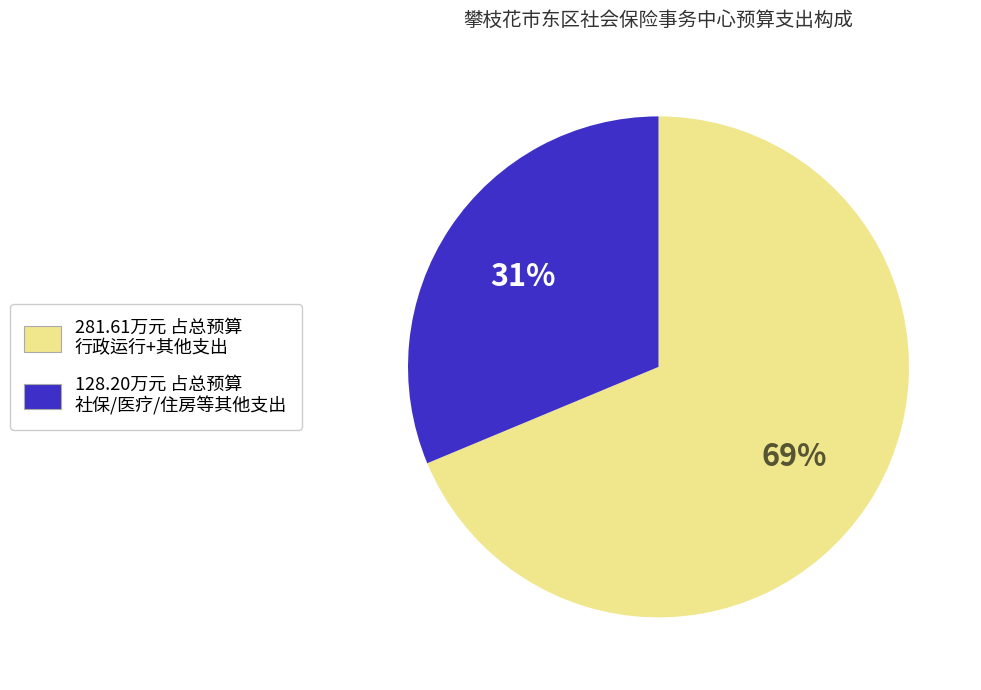

Is there any slice that represents more than half of the pie?

Yes